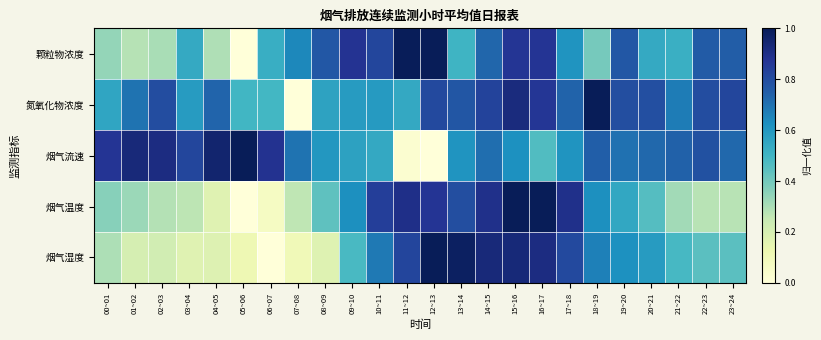

Reading left to right, list all the values displayed in this chart.

颗粒物浓度: 00~01=0.3	01~02=0.3	02~03=0.3	03~04=0.5	04~05=0.3	05~06=0.0	06~07=0.5	07~08=0.6	08~09=0.8	09~10=0.9	10~11=0.8	11~12=1.0	12~13=1.0	13~14=0.5	14~15=0.7	15~16=0.9	16~17=0.9	17~18=0.6	18~19=0.4	19~20=0.8	20~21=0.5	21~22=0.5	22~23=0.8	23~24=0.8
氮氧化物浓度: 00~01=0.6	01~02=0.7	02~03=0.8	03~04=0.6	04~05=0.7	05~06=0.5	06~07=0.5	07~08=0.0	08~09=0.6	09~10=0.6	10~11=0.6	11~12=0.5	12~13=0.8	13~14=0.8	14~15=0.8	15~16=0.9	16~17=0.9	17~18=0.7	18~19=1.0	19~20=0.8	20~21=0.8	21~22=0.7	22~23=0.8	23~24=0.8
烟气流速: 00~01=0.9	01~02=0.9	02~03=0.9	03~04=0.8	04~05=1.0	05~06=1.0	06~07=0.9	07~08=0.7	08~09=0.6	09~10=0.6	10~11=0.5	11~12=0.0	12~13=0.0	13~14=0.6	14~15=0.7	15~16=0.6	16~17=0.5	17~18=0.6	18~19=0.7	19~20=0.7	20~21=0.7	21~22=0.7	22~23=0.8	23~24=0.7
烟气温度: 00~01=0.4	01~02=0.3	02~03=0.3	03~04=0.3	04~05=0.2	05~06=0.0	06~07=0.1	07~08=0.3	08~09=0.4	09~10=0.6	10~11=0.8	11~12=0.9	12~13=0.9	13~14=0.8	14~15=0.9	15~16=1.0	16~17=1.0	17~18=0.9	18~19=0.6	19~20=0.5	20~21=0.5	21~22=0.3	22~23=0.3	23~24=0.3
烟气湿度: 00~01=0.3	01~02=0.2	02~03=0.2	03~04=0.2	04~05=0.2	05~06=0.1	06~07=0.0	07~08=0.1	08~09=0.2	09~10=0.5	10~11=0.7	11~12=0.8	12~13=1.0	13~14=1.0	14~15=0.9	15~16=0.9	16~17=0.9	17~18=0.8	18~19=0.7	19~20=0.6	20~21=0.6	21~22=0.5	22~23=0.4	23~24=0.4